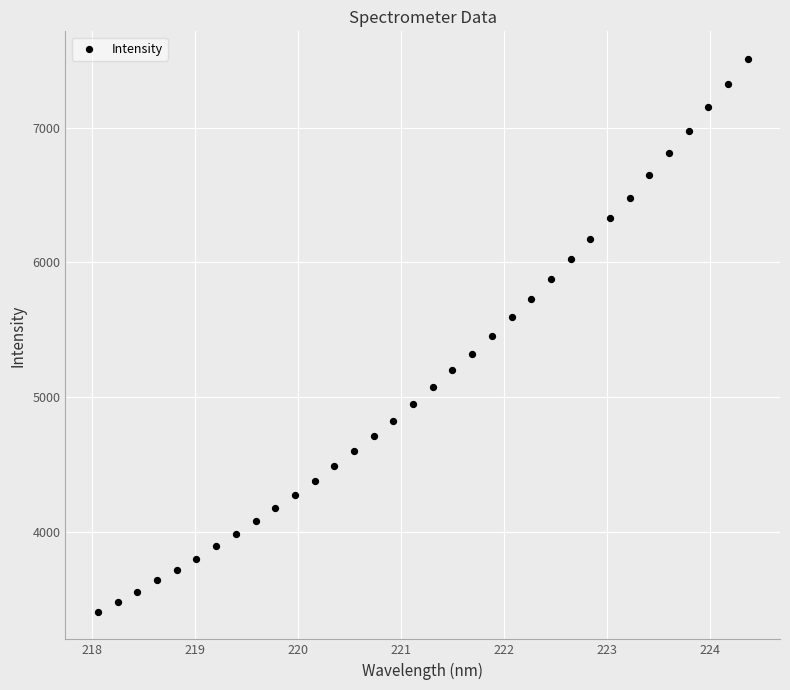

What is the range of X values (max minus min)?

6.3